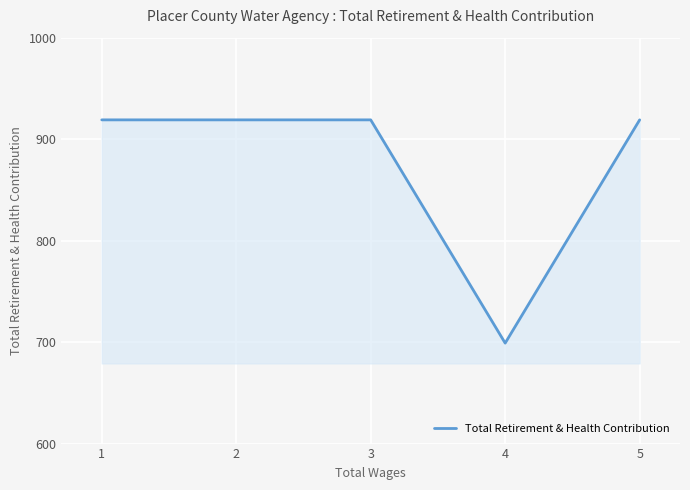

How many lines are shown in the chart?

1